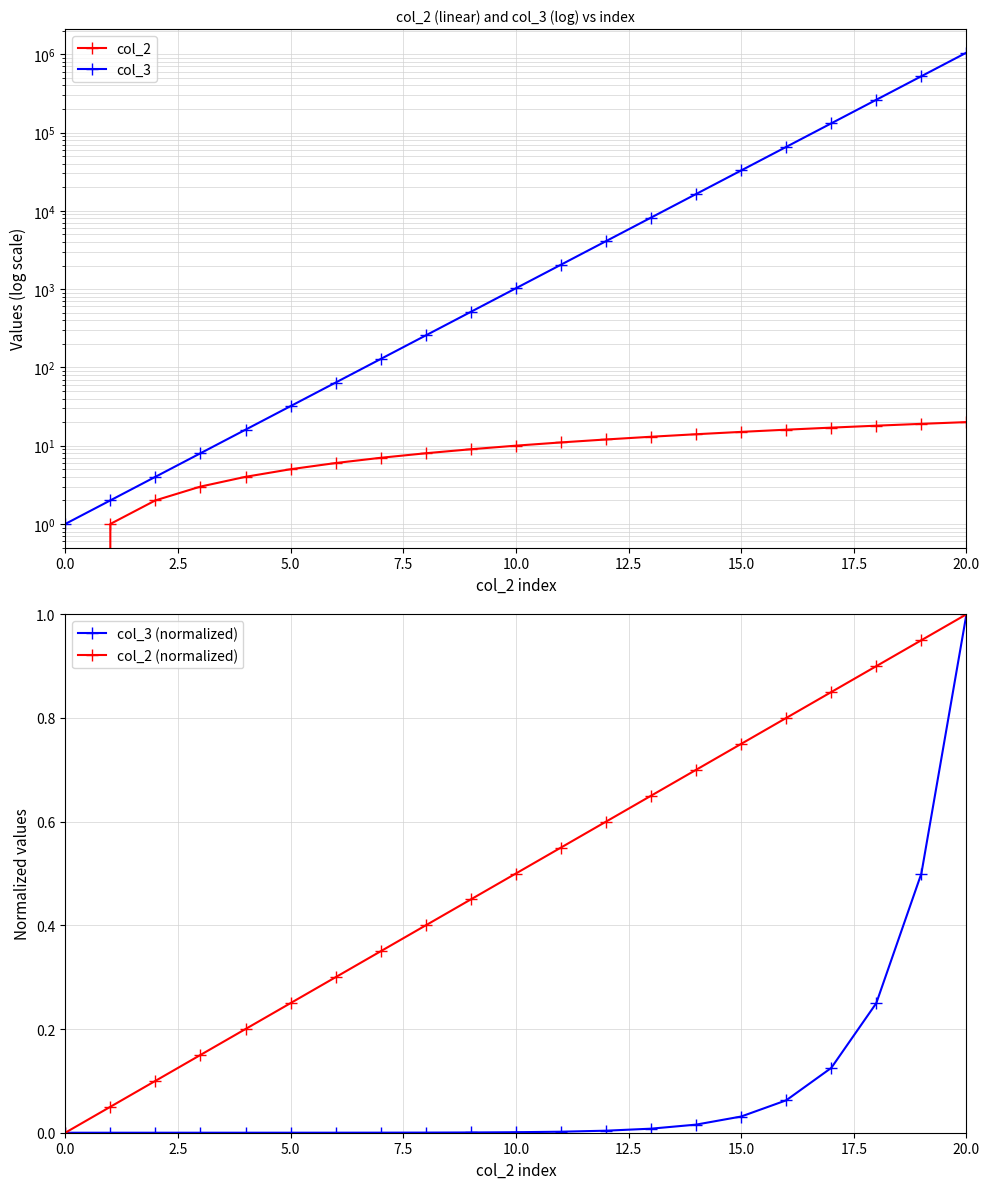

Where does the col_2 series first go above 10?

11